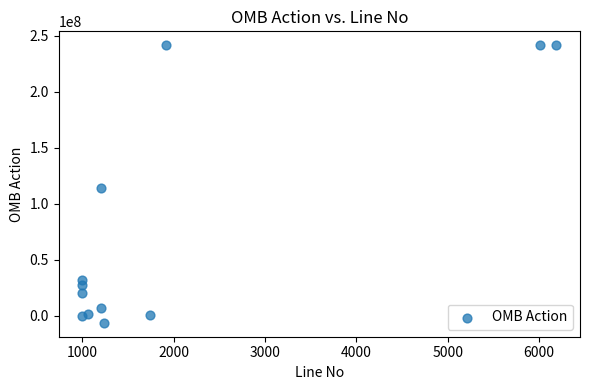

What is the range of Y values (max minus min)?

247913705